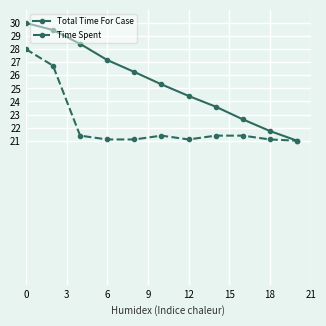

How many data points does each series have?

11